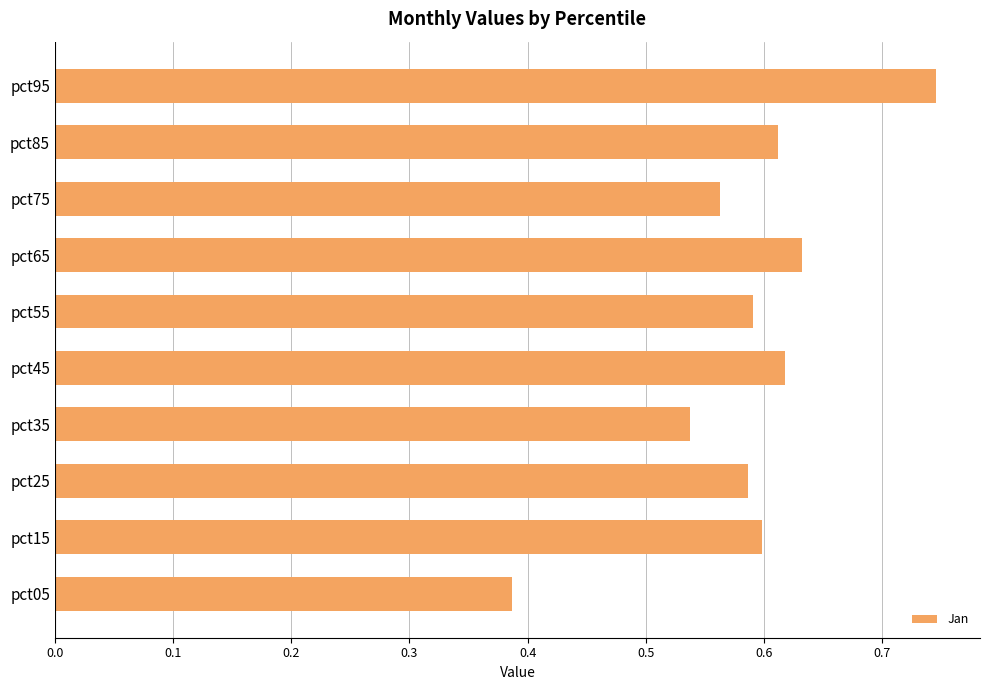

Which category has the highest value across all series?

pct95